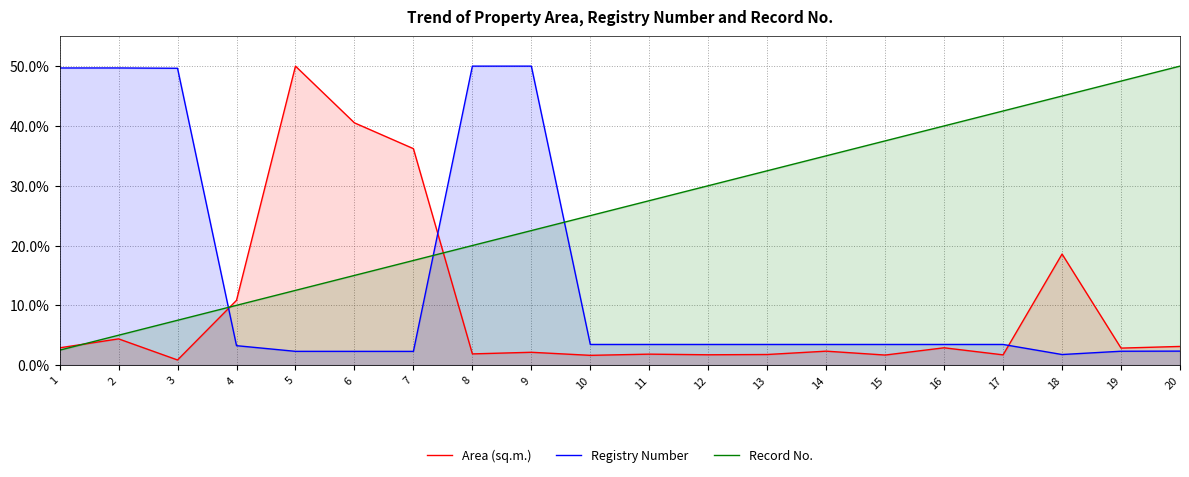

What is the difference between the maximum and minimum values in the Registry Number series?

48.2